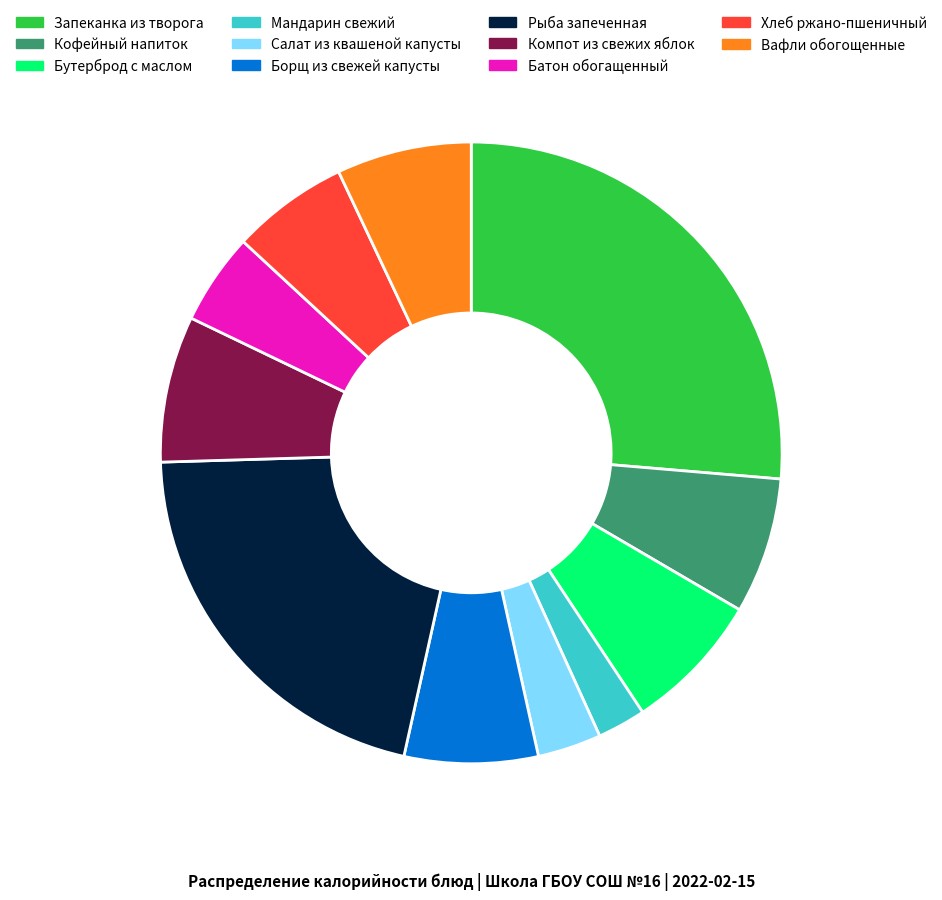

Which slice is the smallest?

Мандарин свежий